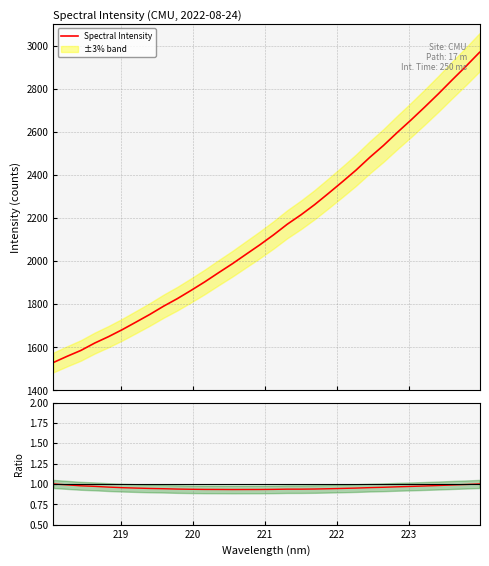

True or false: Ratio to linear fit and Spectral Intensity cross at least once.

False